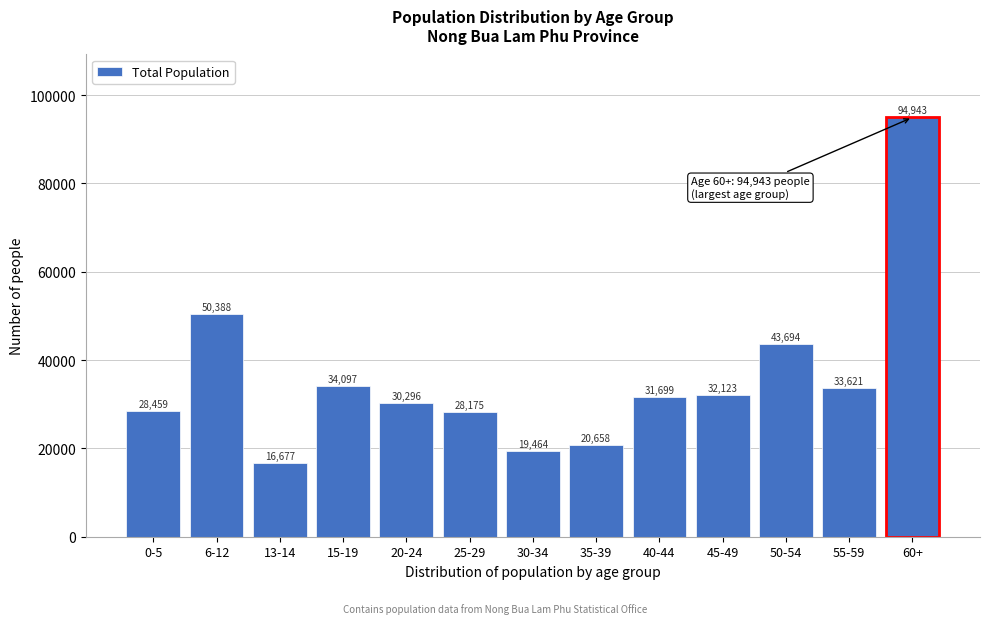

Reading right to left, transcribe all the data shown in this chart.

94943	33621	43694	32123	31699	20658	19464	28175	30296	34097	16677	50388	28459